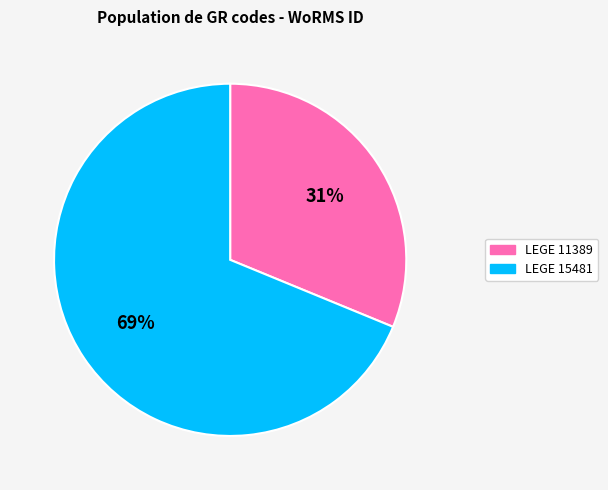

Count the number of slices in the pie.

2